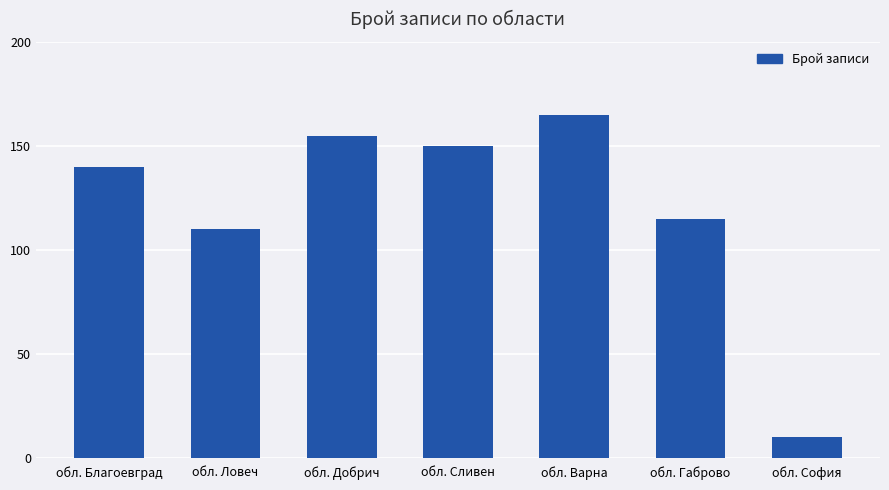

What position from the left is обл. Варна?

5